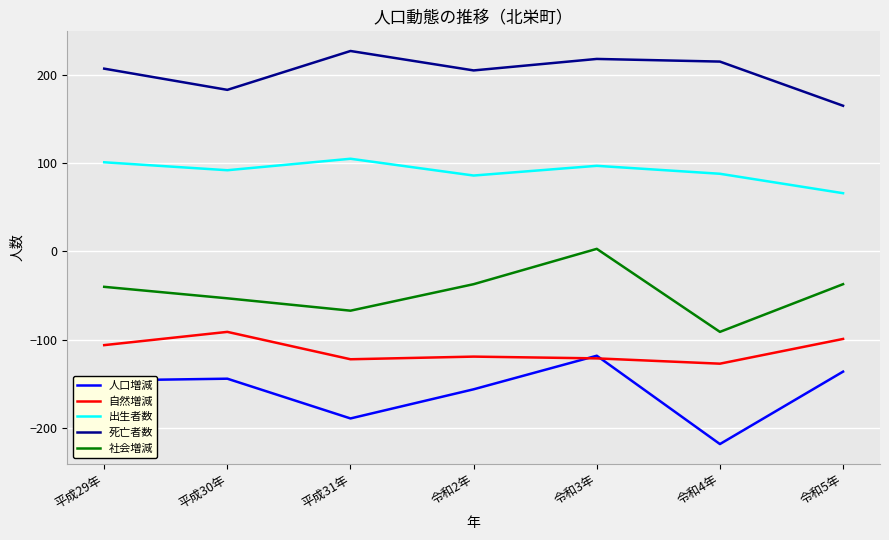

What is the difference between the second highest and second lowest values in the 出生者数 series?

15